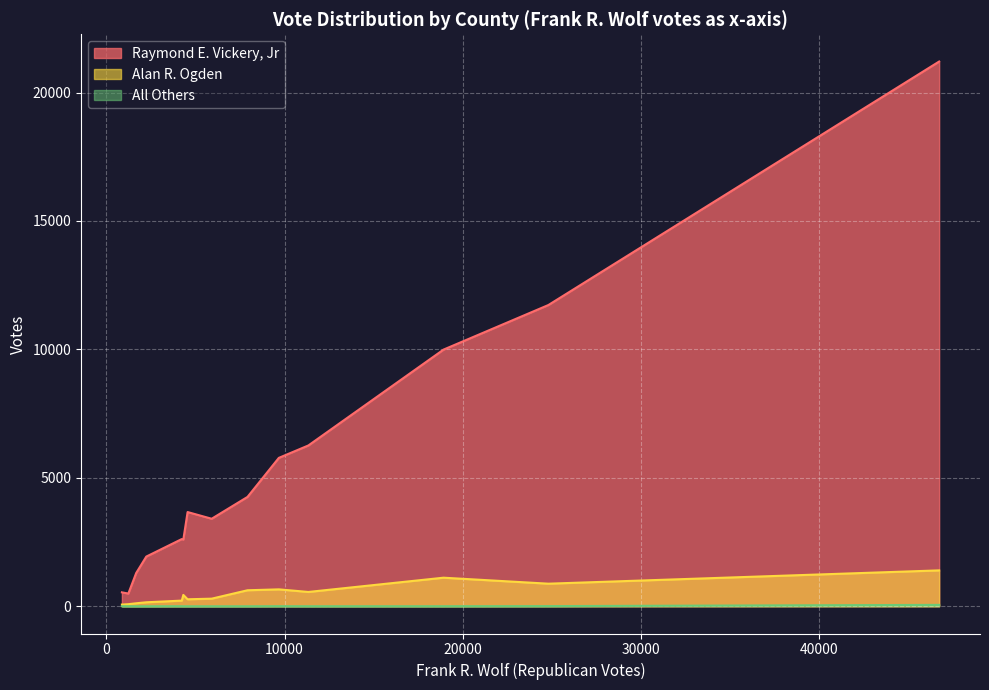

Is the value of All Others at Frederick County greater than the value of Alan R. Ogden at Rappahannock County?

No